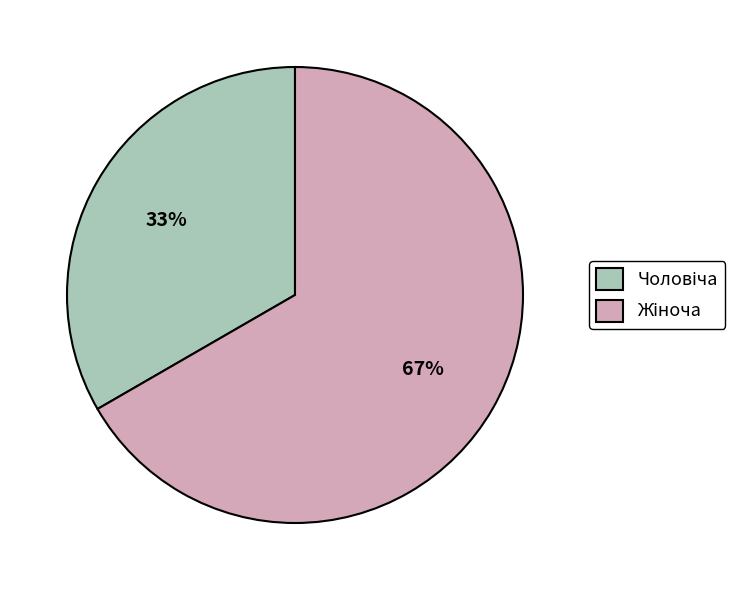

To the nearest percent, what is the average slice percentage?

50%